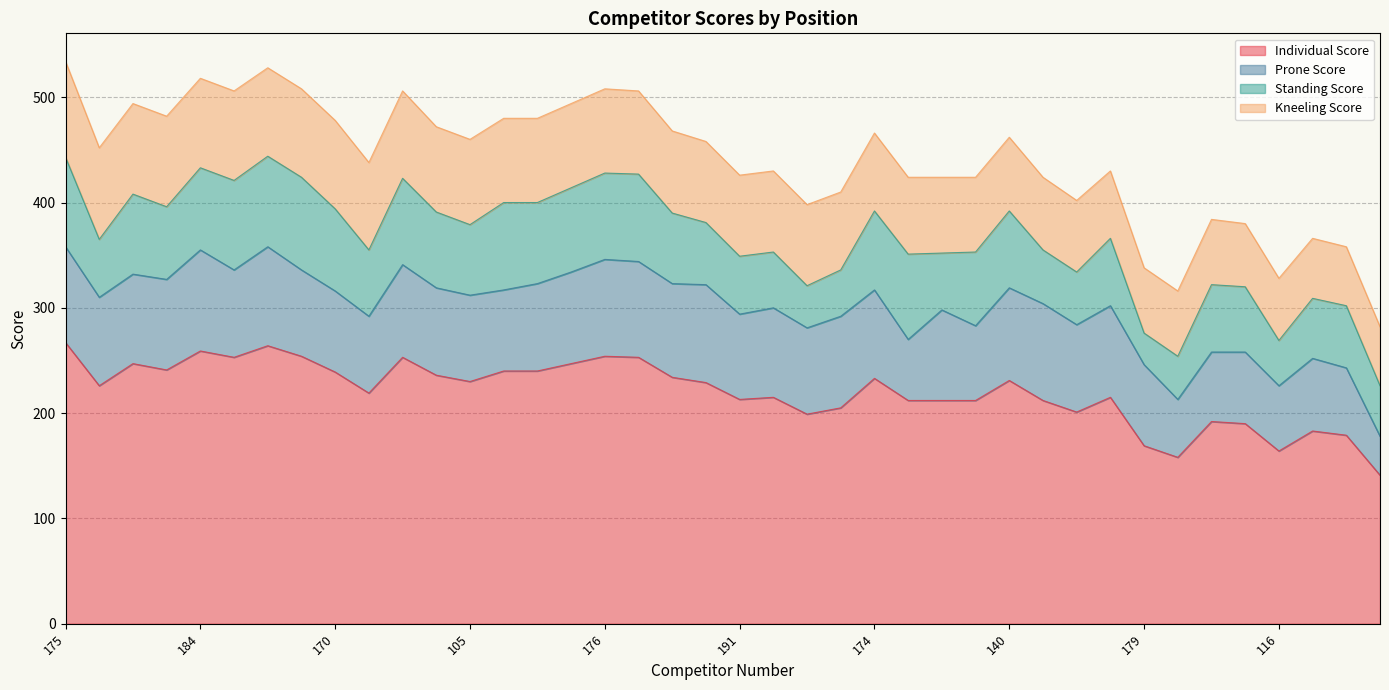

At which label does Individual Score first exceed 229?

175